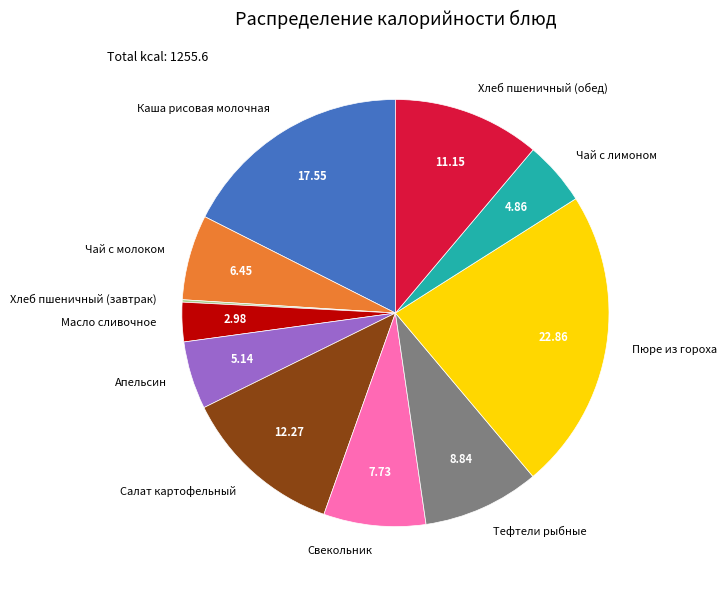

Is it true that Чай с молоком is 12% of the pie?

False